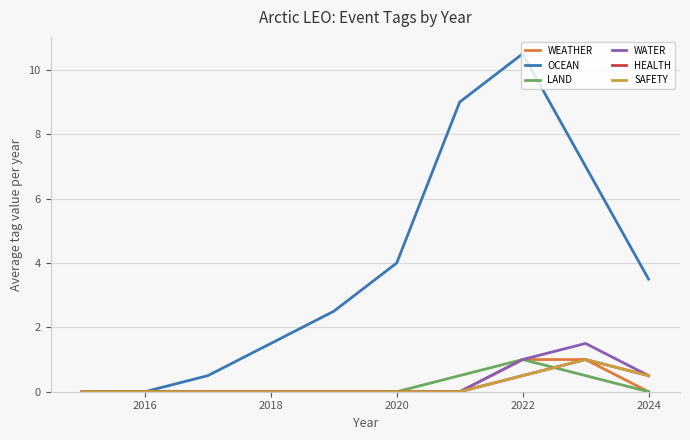

Which series has the largest range (max minus min)?

OCEAN